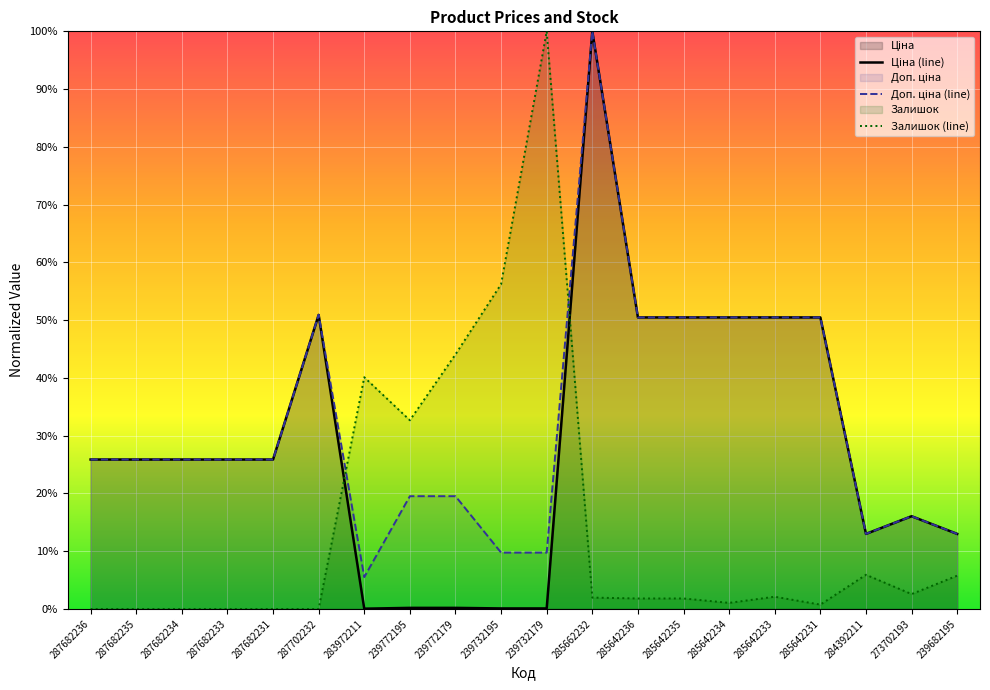

Where is the first local maximum for Доп. ціна (line)?

287702232